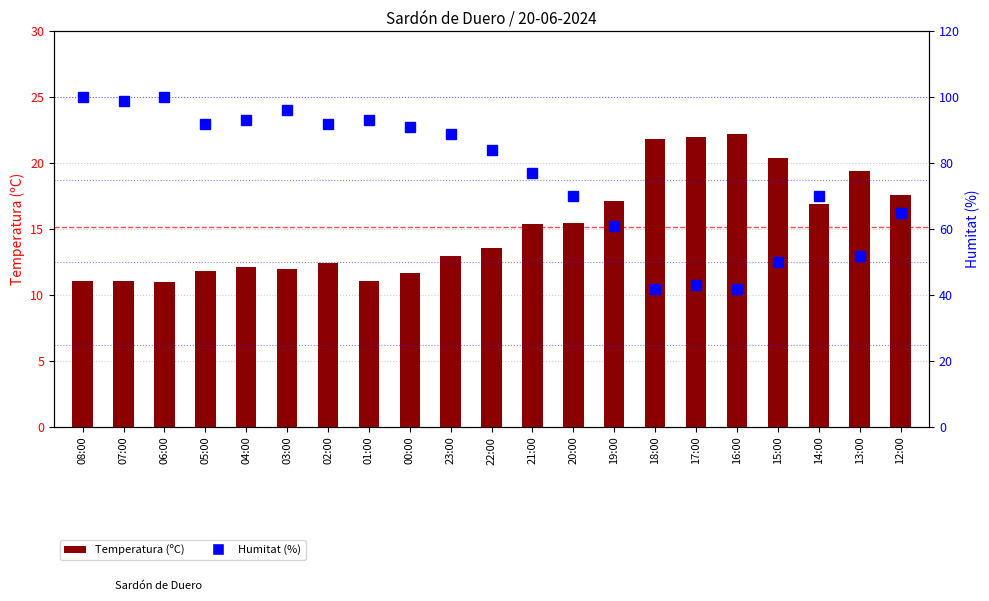

What is the approximate value of Humitat (%) at 13:00?

52.0